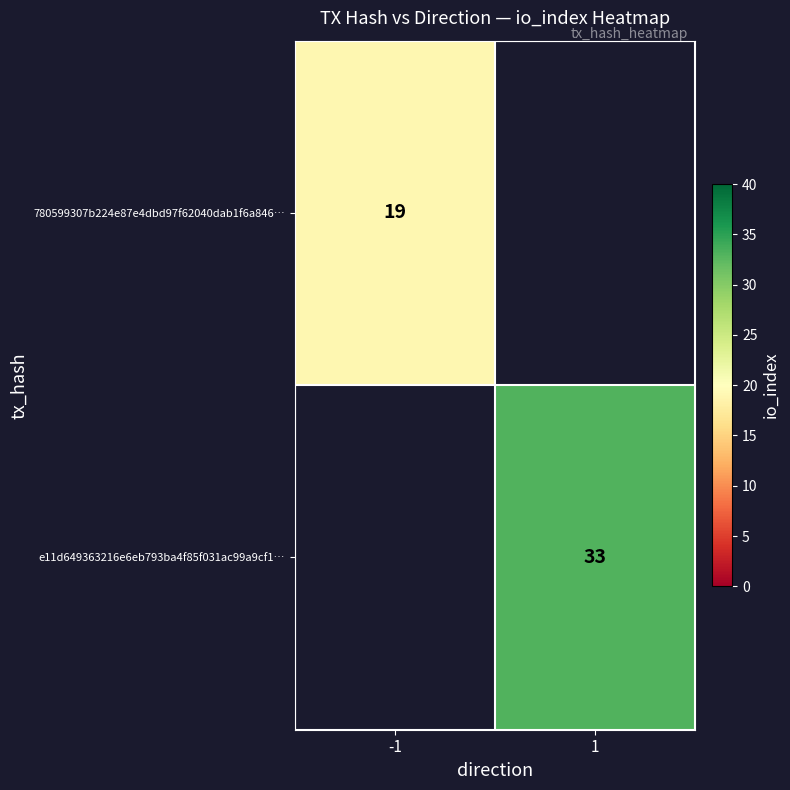

True or false: e11d649363216e6eb793ba4f85f031ac99a9cf1… has a value of 16 at 1.

False